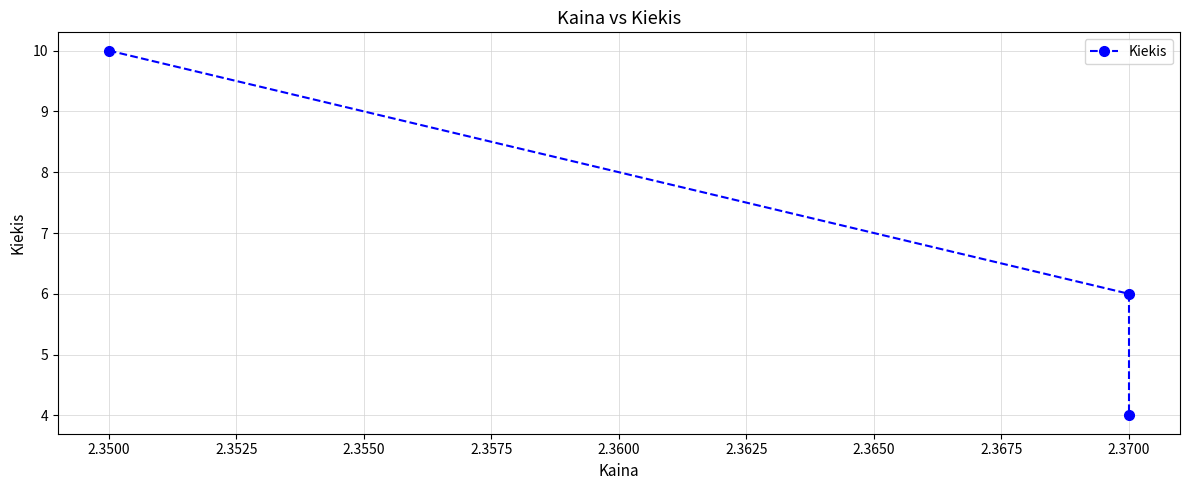

How many lines are shown in the chart?

1